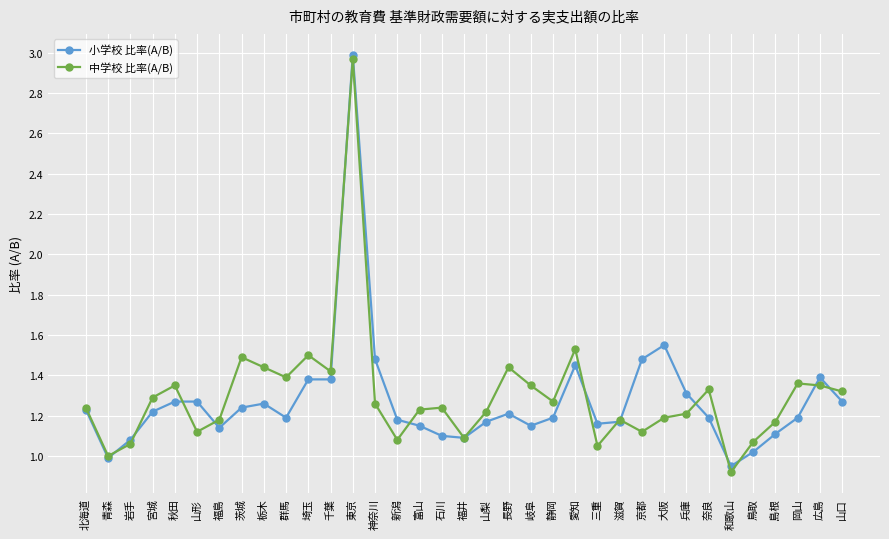

At 埼玉, list the series in order from largest to smallest.

中学校 比率(A/B), 小学校 比率(A/B)